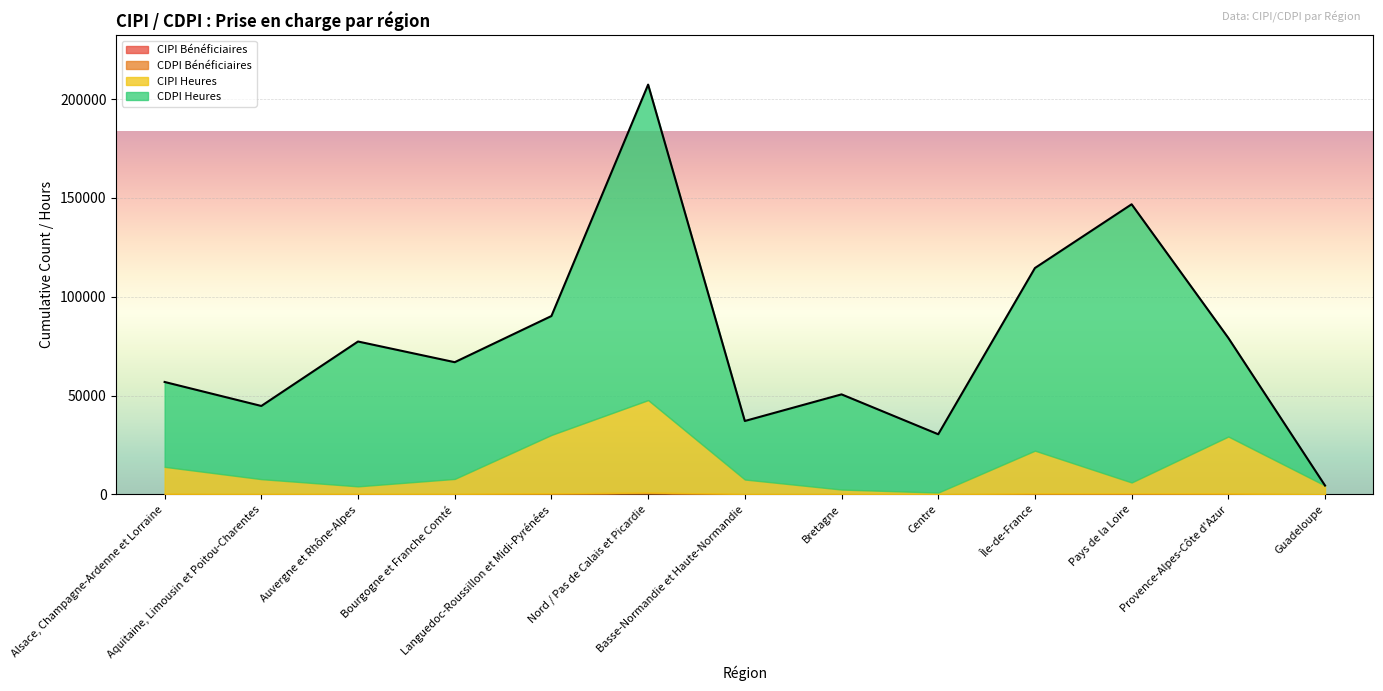

How many series are shown in this chart?

4